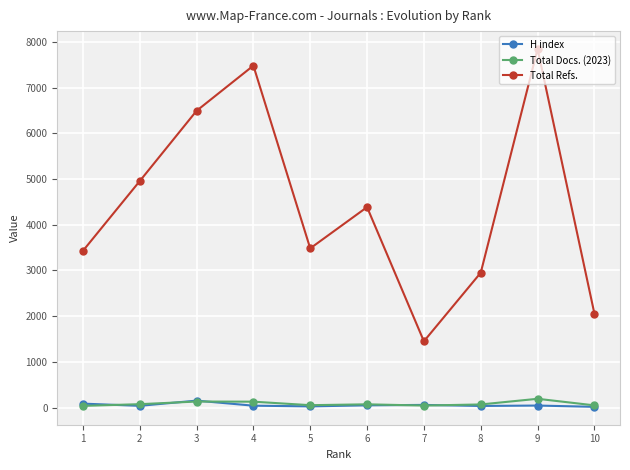

True or false: Total Docs. (2023) has more than 0 interior local peaks.

True